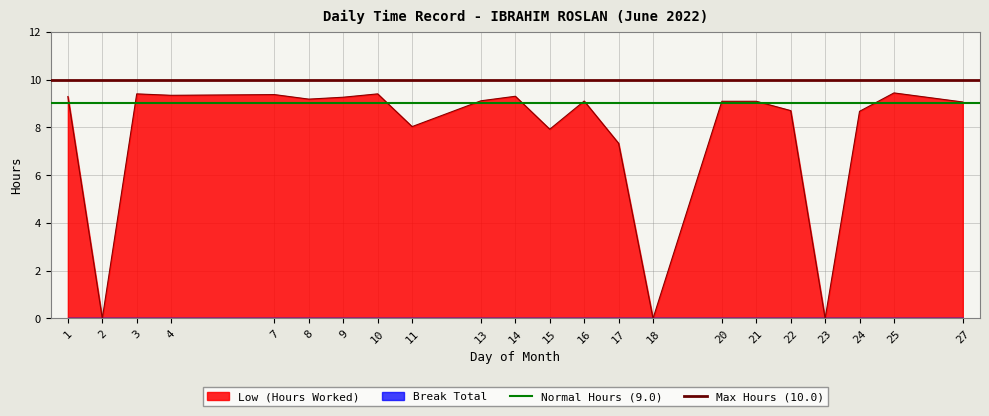

What is the sum of all Max Hours (10.0) values?

20